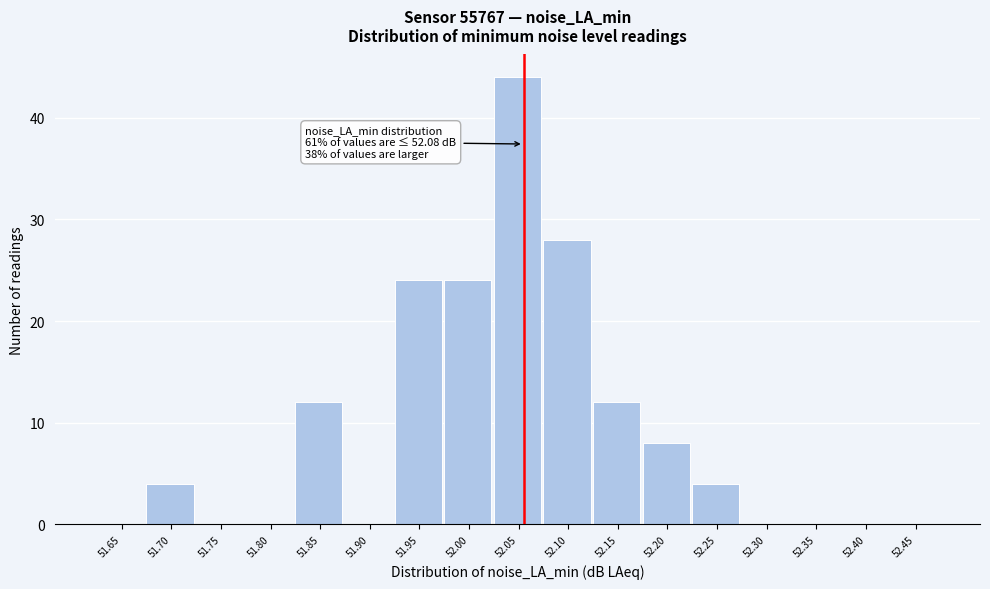

Reading right to left, extract all data points from this chart.

52.45=0	52.40=0	52.35=0	52.30=0	52.25=4	52.20=8	52.15=12	52.10=28	52.05=44	52.00=24	51.95=24	51.90=0	51.85=12	51.80=0	51.75=0	51.70=4	51.65=0